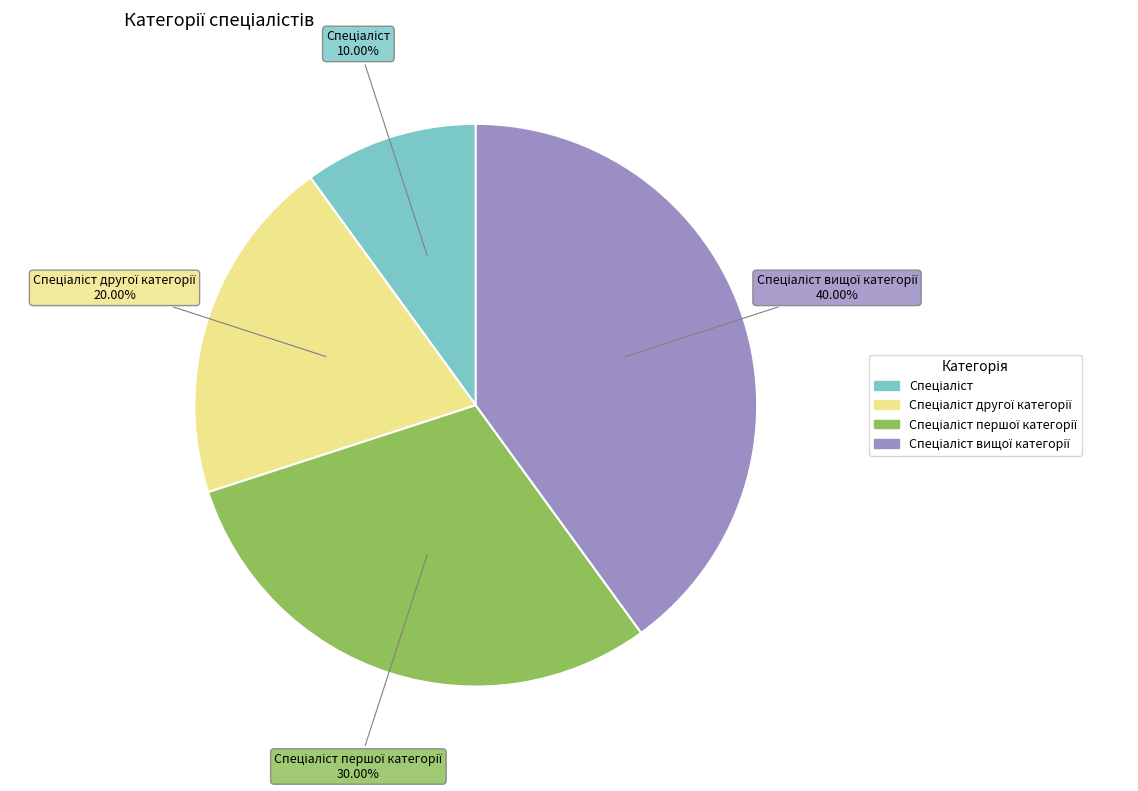

Does any single category account for the majority?

No